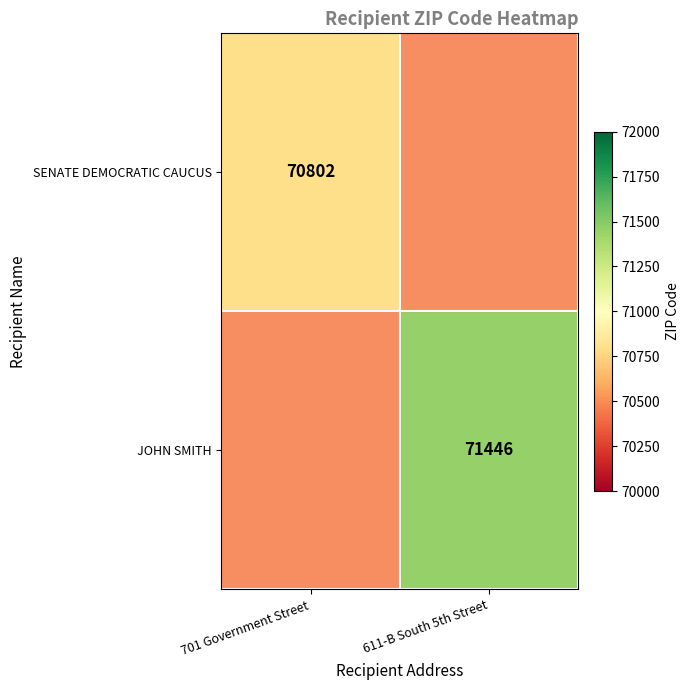

True or false: JOHN SMITH has a value of 71446 at 611-B South 5th Street.

True